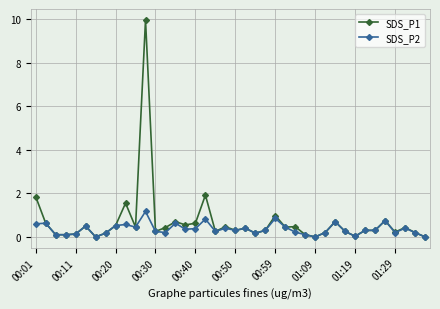

How many categories are shown in the chart?

40